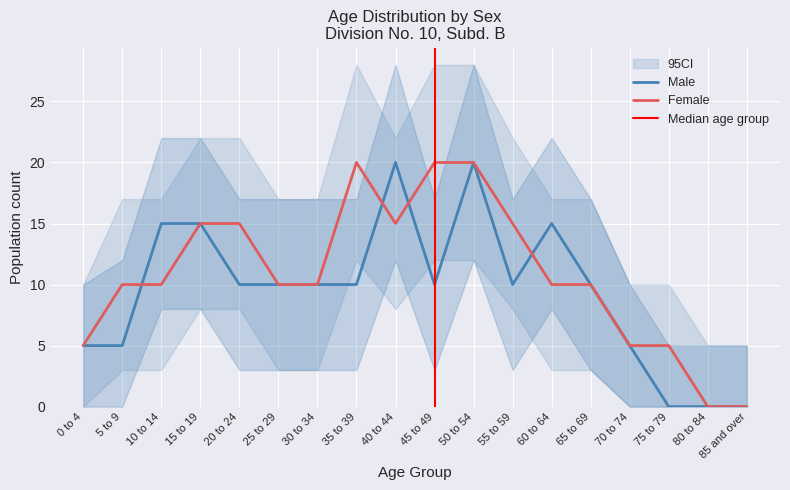

Which series has the widest spread of values?

Male